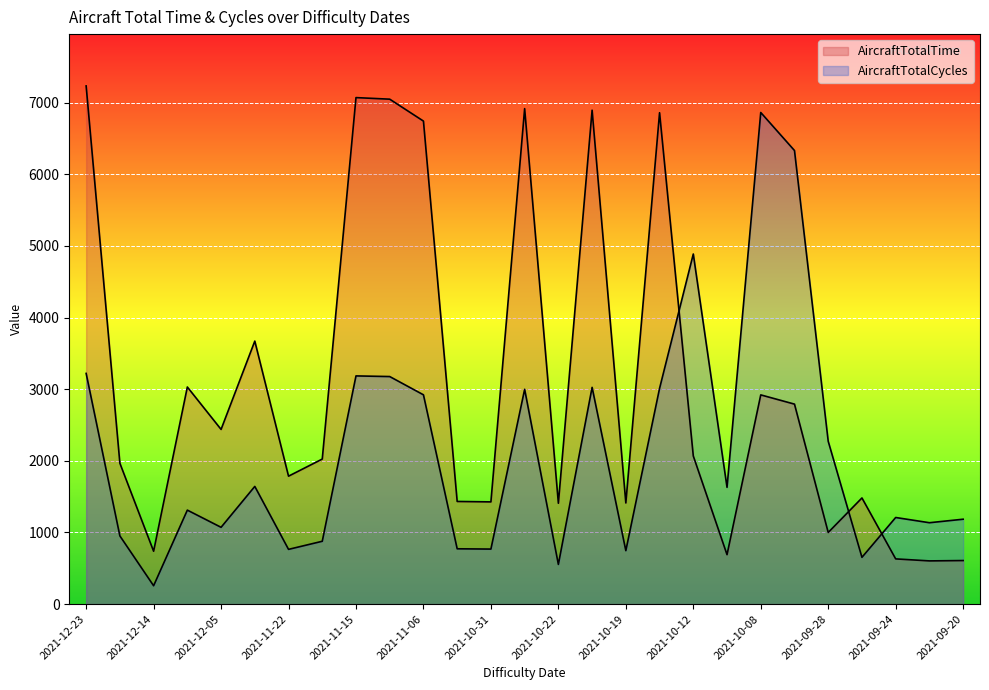

At which label is AircraftTotalCycles closest to 3560?

2021-12-23